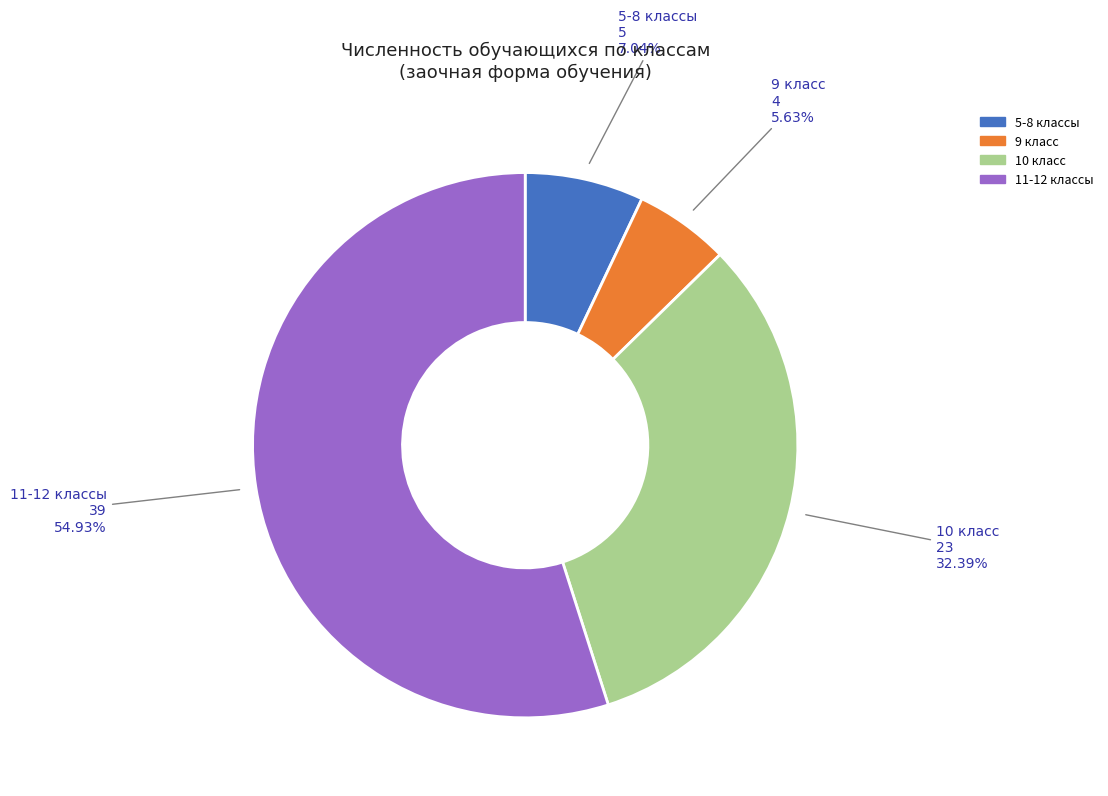

Approximately how many times larger is the value at 11-12 классы compared to 10 класс?

1.7